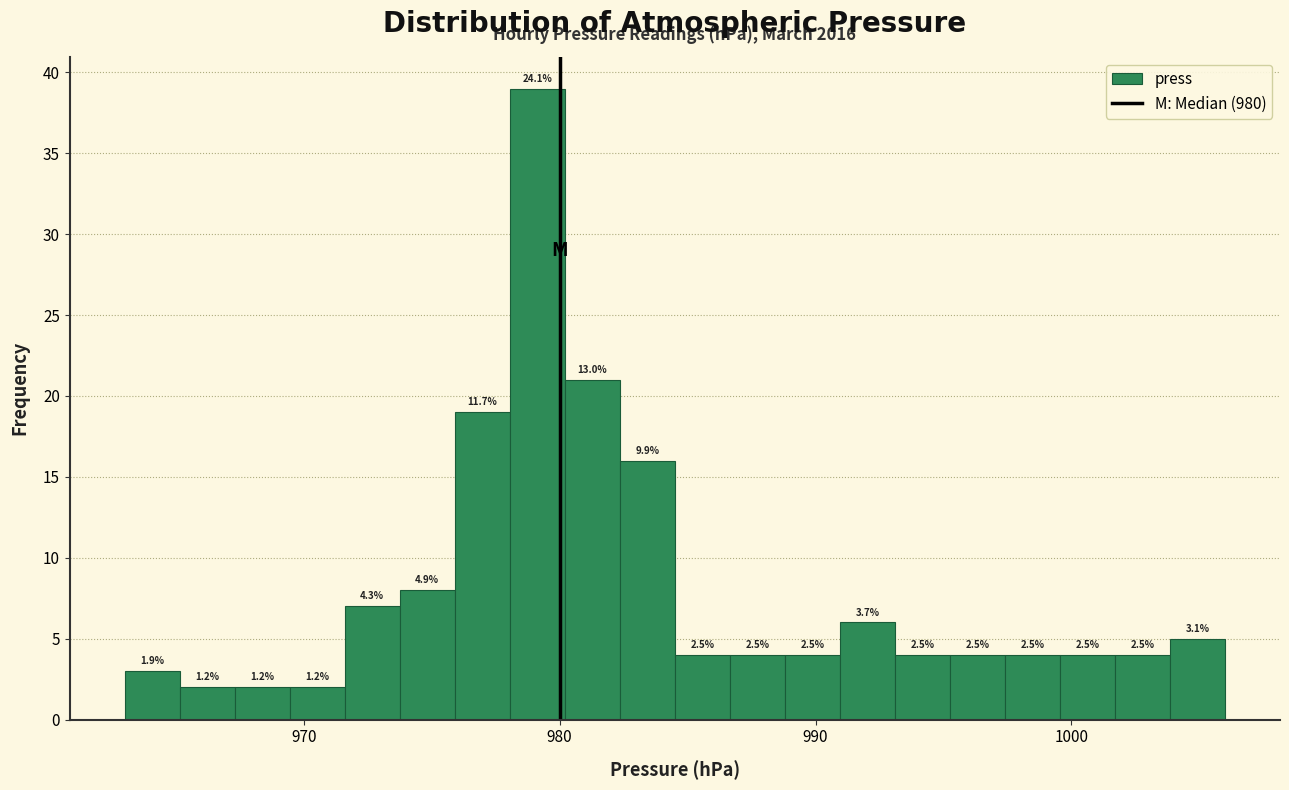

Read against the x-axis, roughly where is the centre of the tallest bar?

979